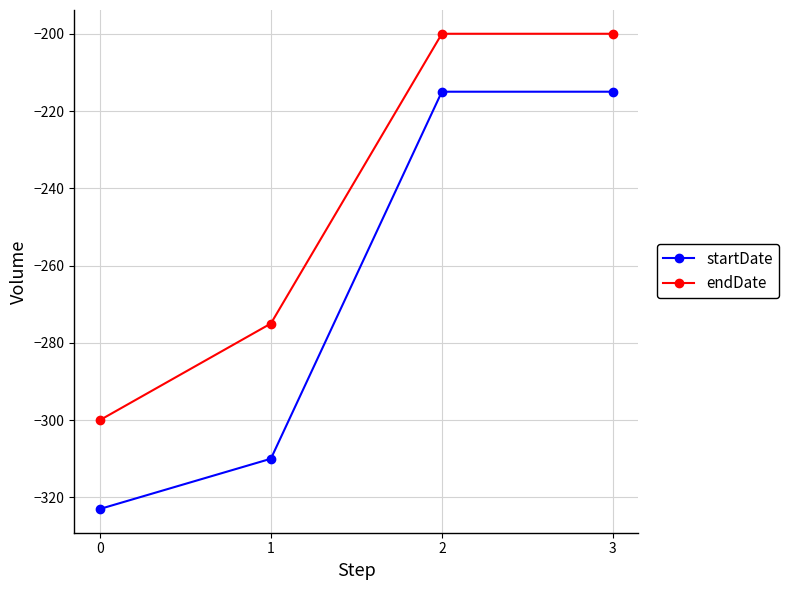

Rank the series at 1 from highest to lowest value.

endDate, startDate